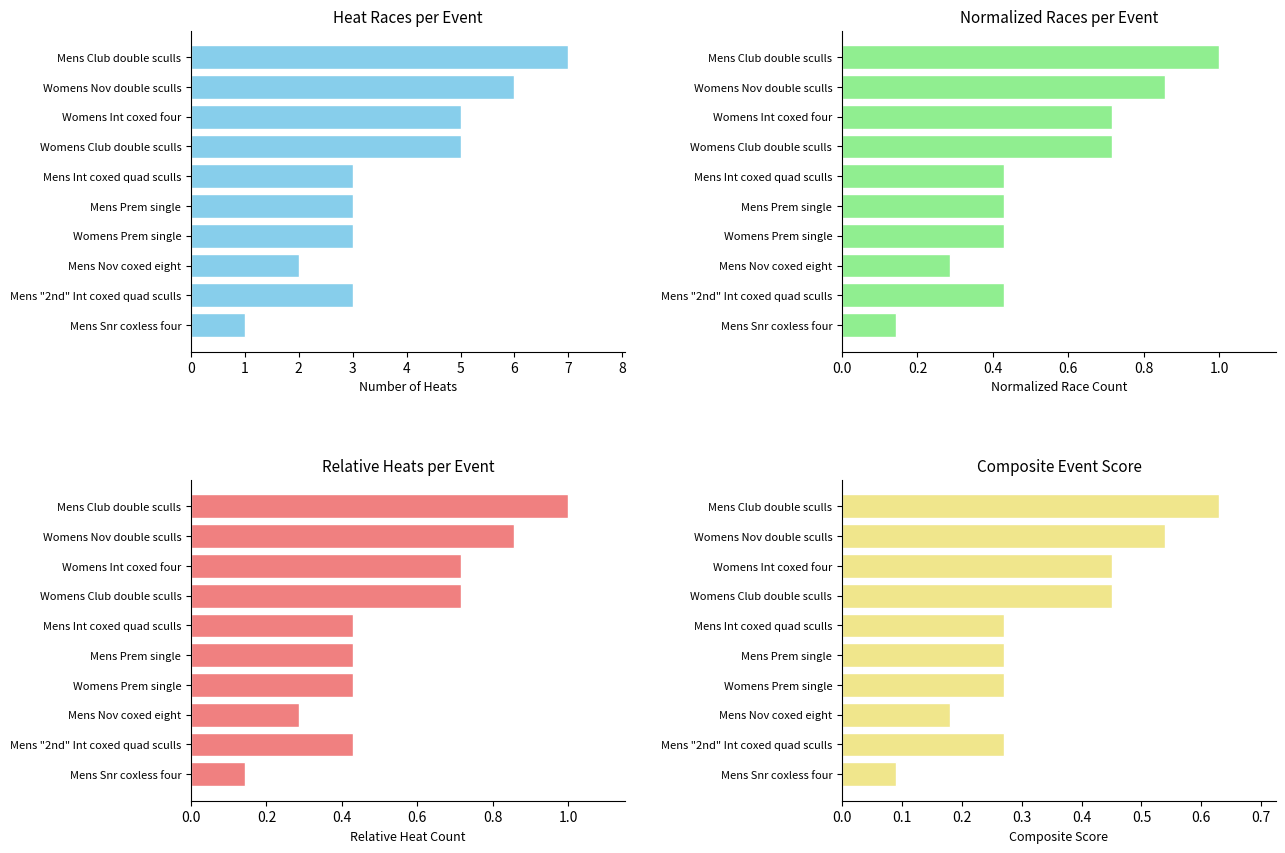

List the labels in order of Relative Heats value, largest first.

Mens Club double sculls, Womens Nov double sculls, Womens Int coxed four, Womens Club double sculls, Mens Int coxed quad sculls, Mens Prem single, Womens Prem single, Mens "2nd" Int coxed quad sculls, Mens Nov coxed eight, Mens Snr coxless four